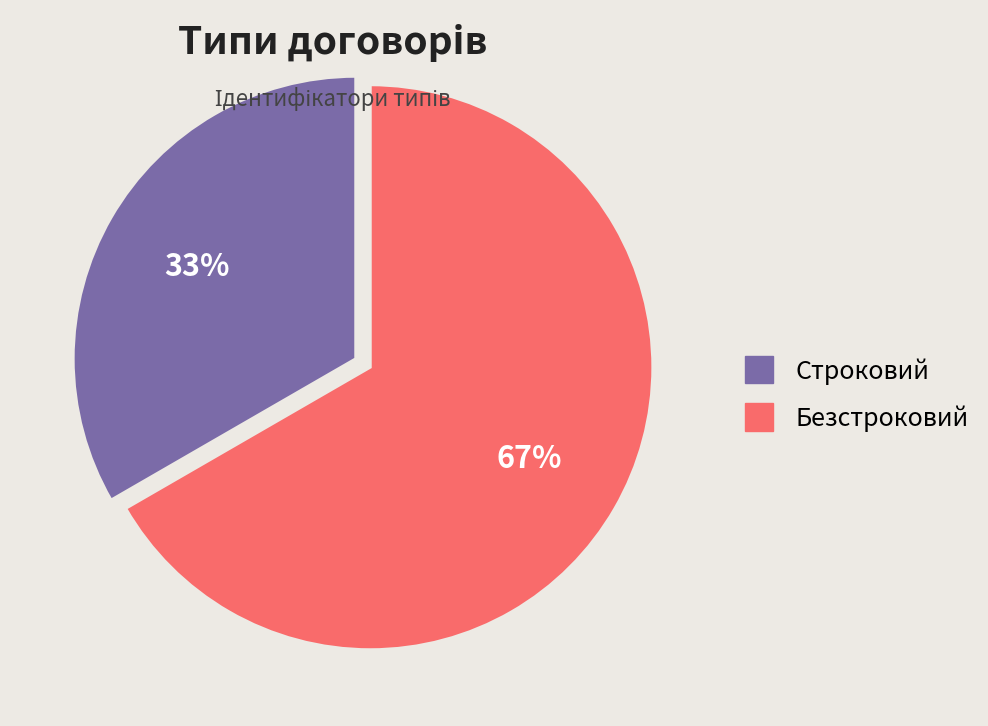

To the nearest percent, what is the average slice percentage?

50%